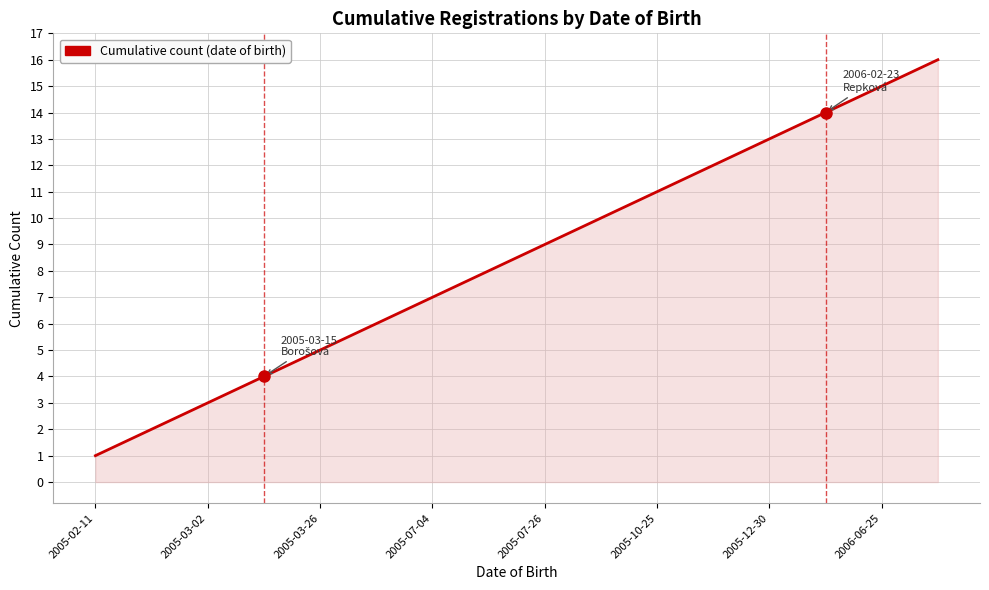

What is the minimum value shown in the chart?

1